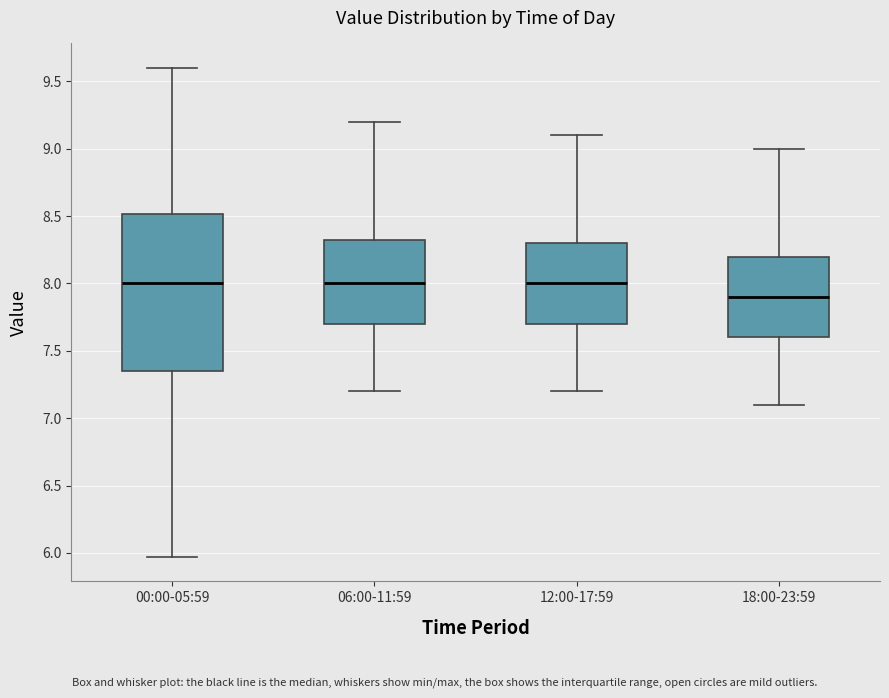

Which box's median line is the lowest?

18:00-23:59